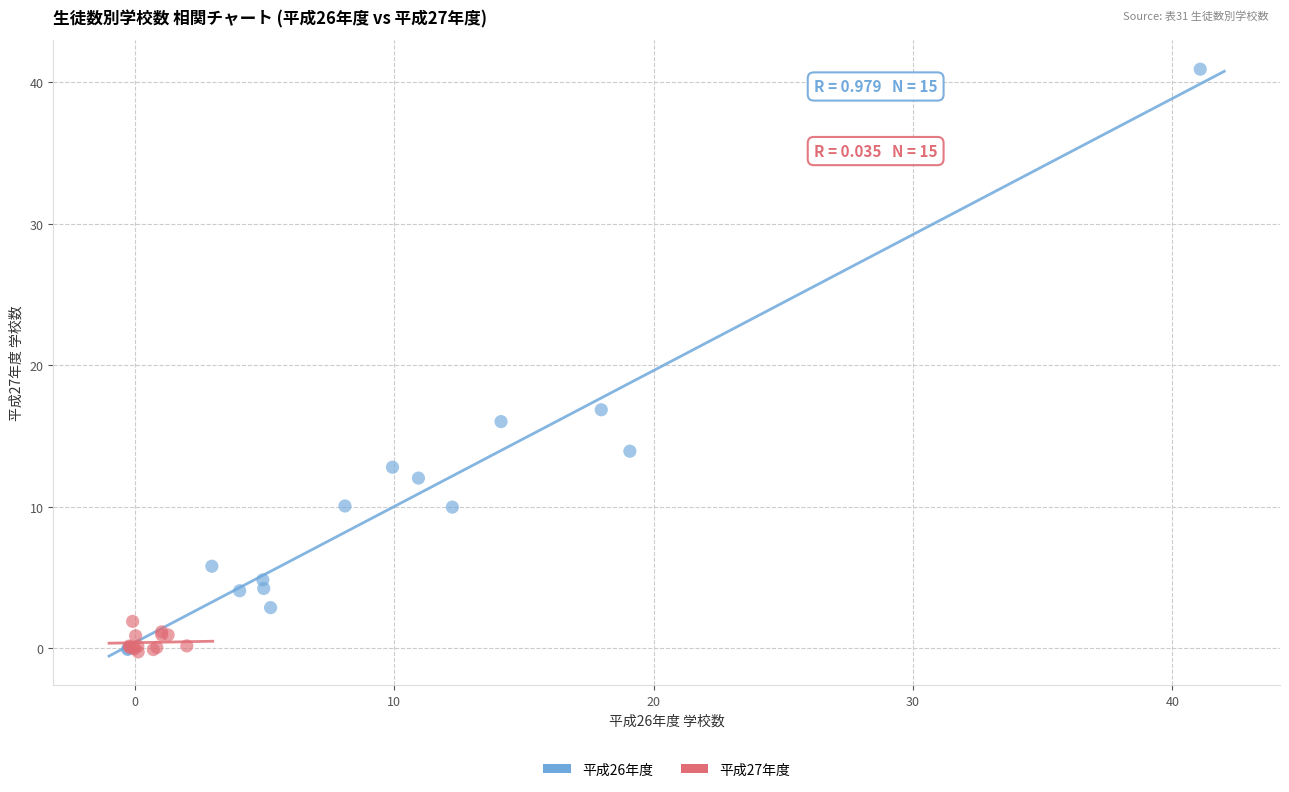

Which series has the largest Y range (max minus min)?

平成26年度